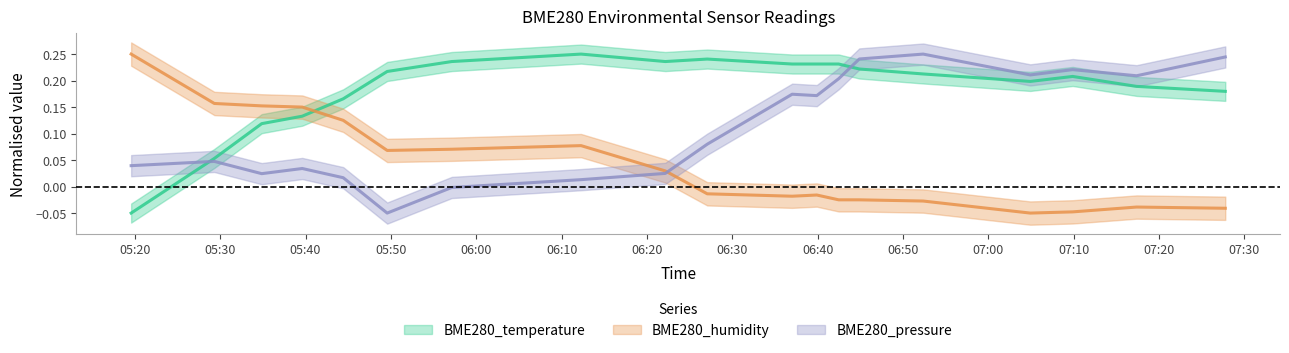

What value does the BME280_humidity series have at 2020/06/08 06:12:17?

0.1